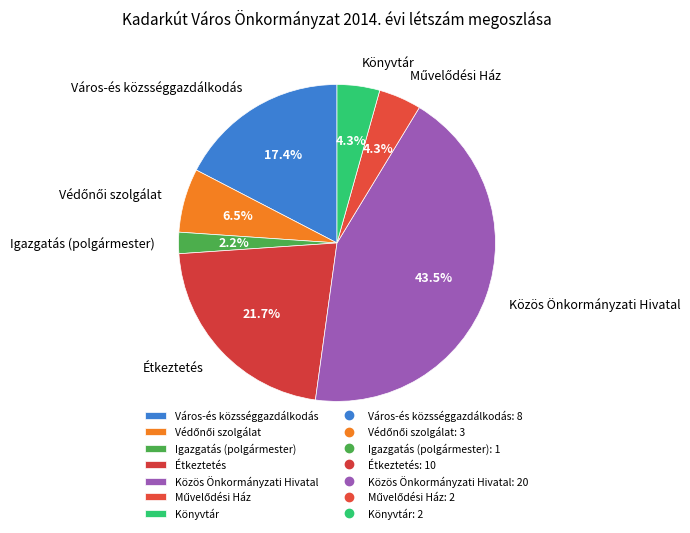

How much of the chart is everything except Étkeztetés?

78.3%